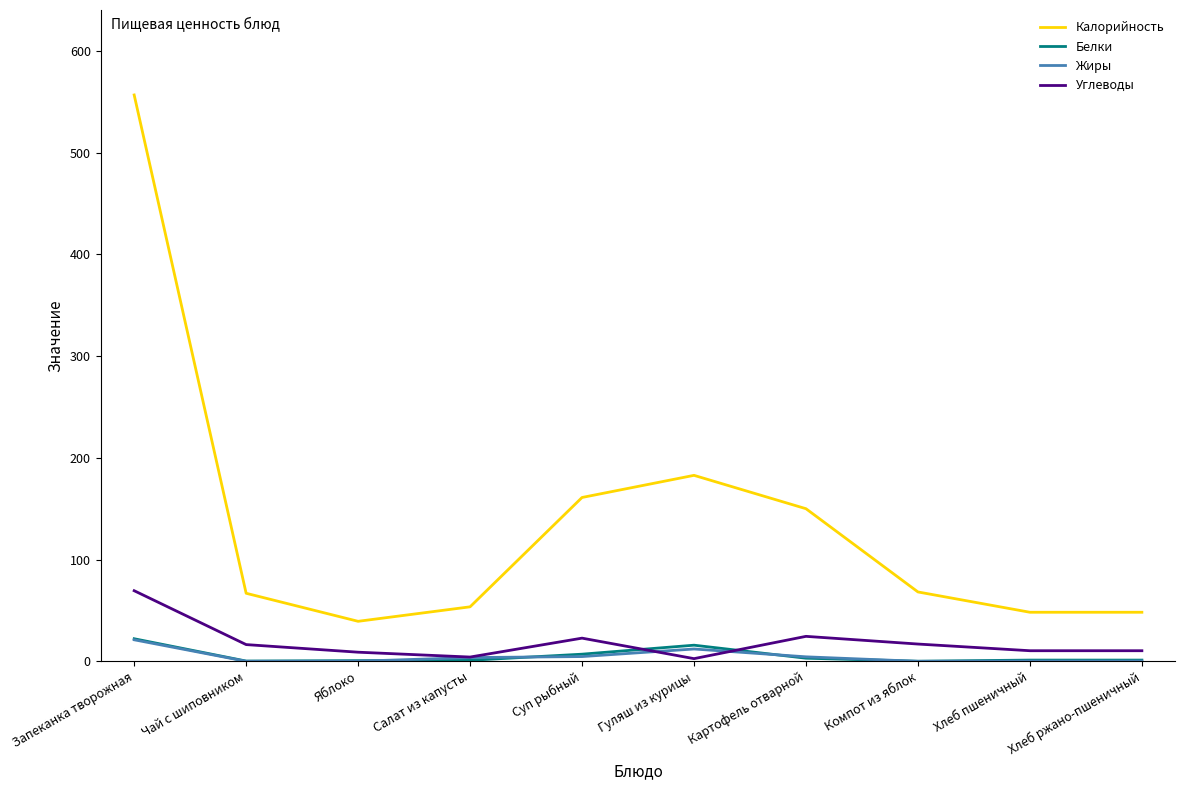

What is the maximum value for Калорийность?

556.6